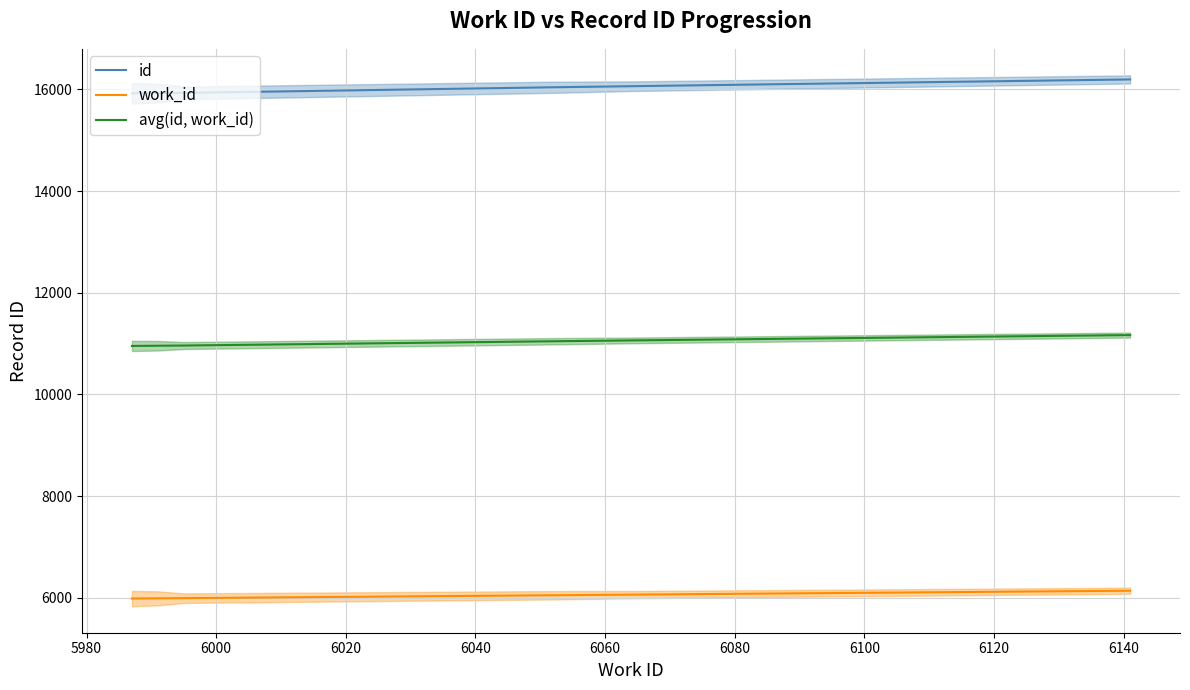

True or false: avg(id, work_id) and id intersect in this chart.

False